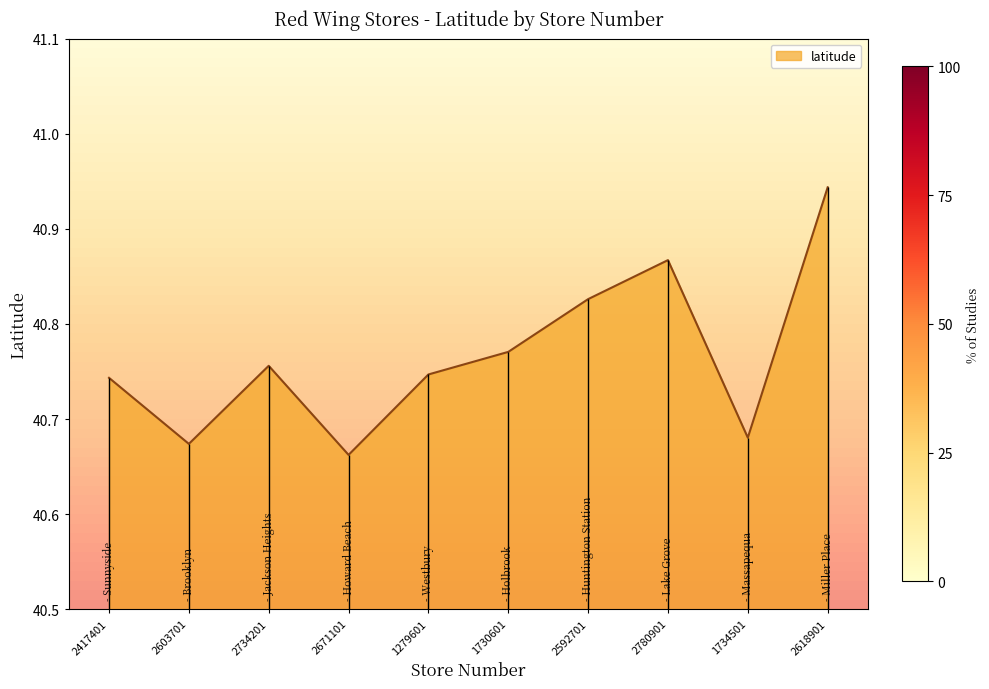

What is the average value?

40.8